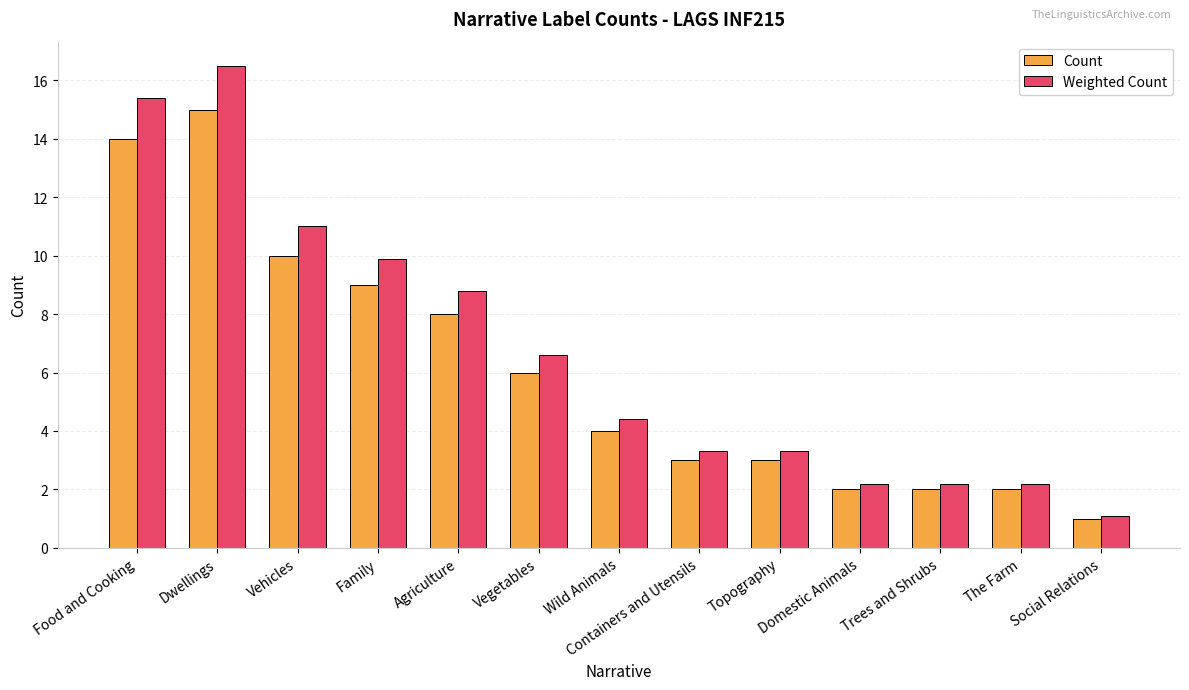

Is it true that Weighted Count equals 2.2 at Trees and Shrubs?

True